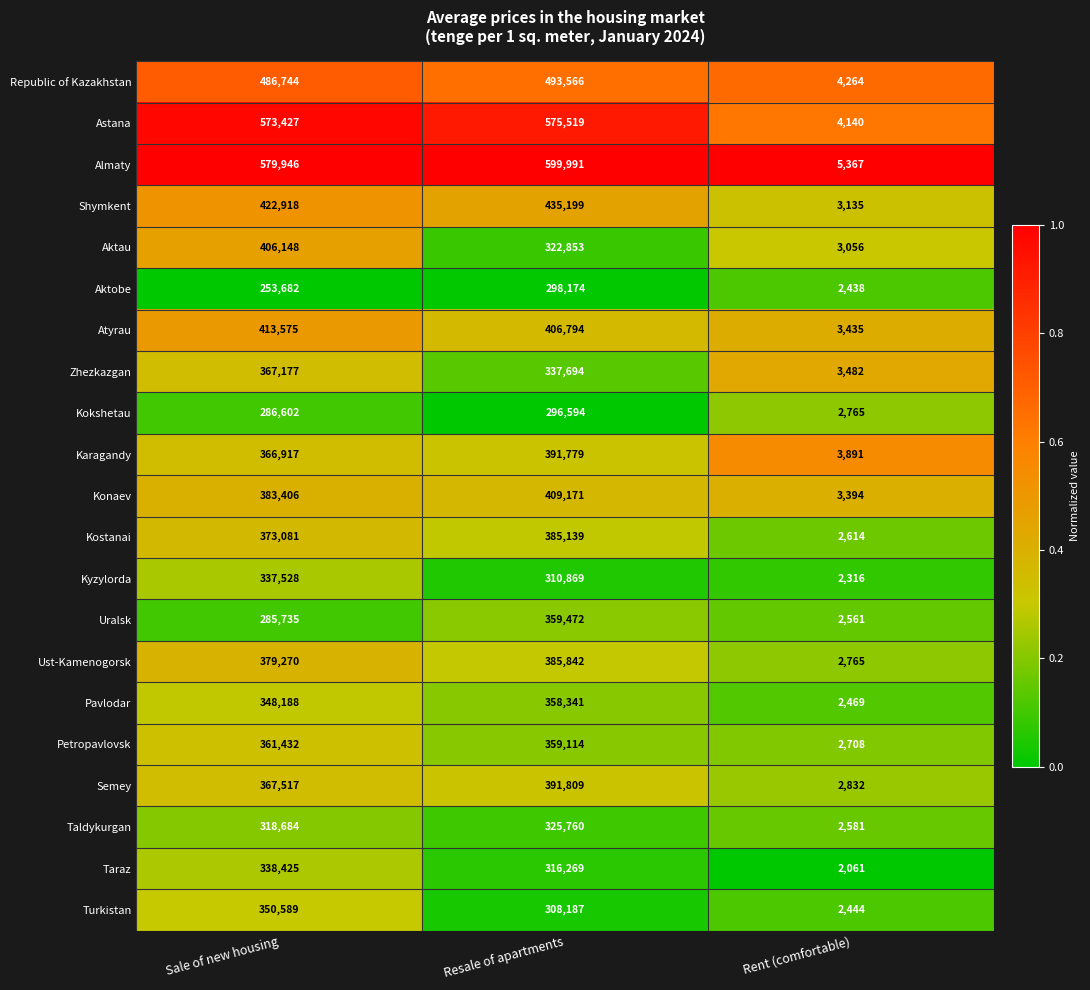

What is the total value across all series at Resale of apartments?

8068136